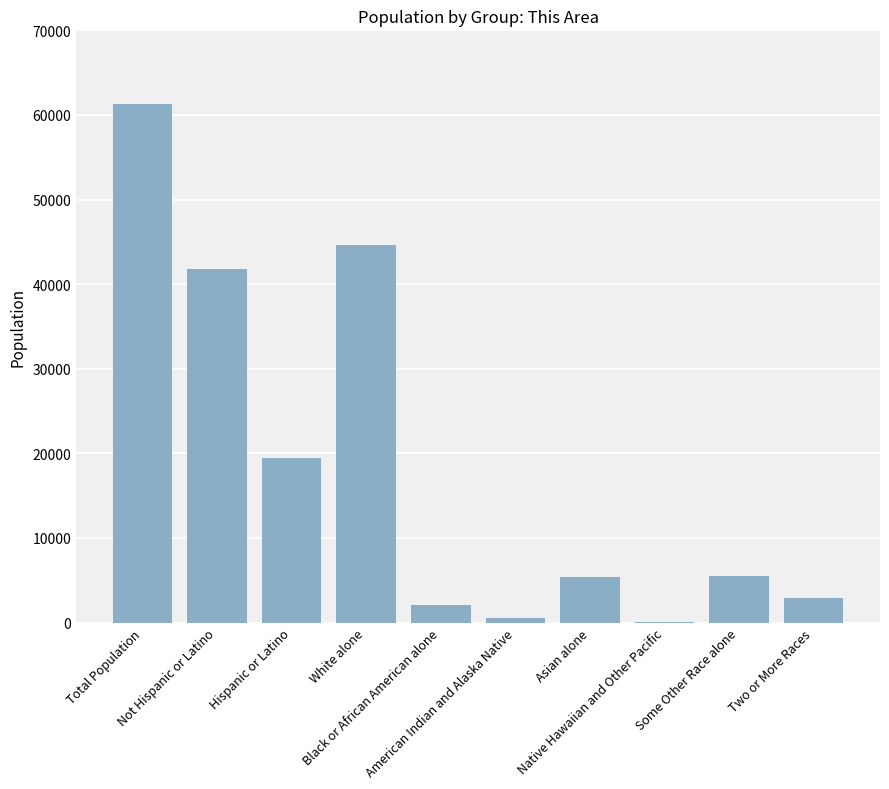

What is the maximum value shown in the chart?

61242